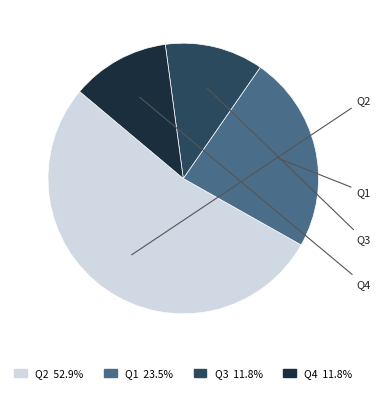

What is the majority slice?

Q2